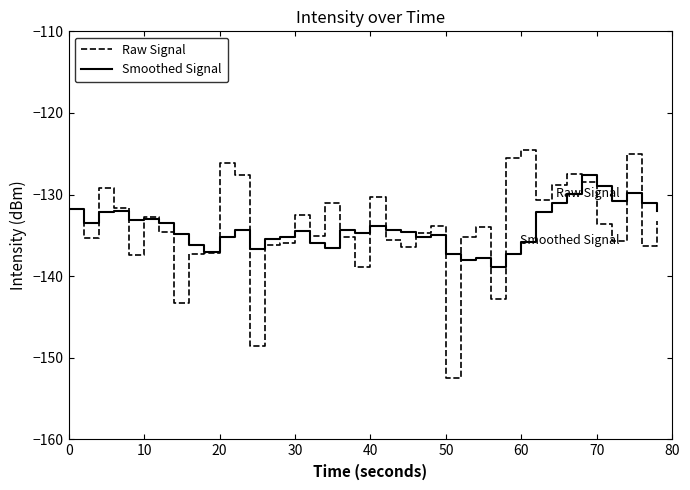

What is the lowest value of the Raw Signal series?

-152.5